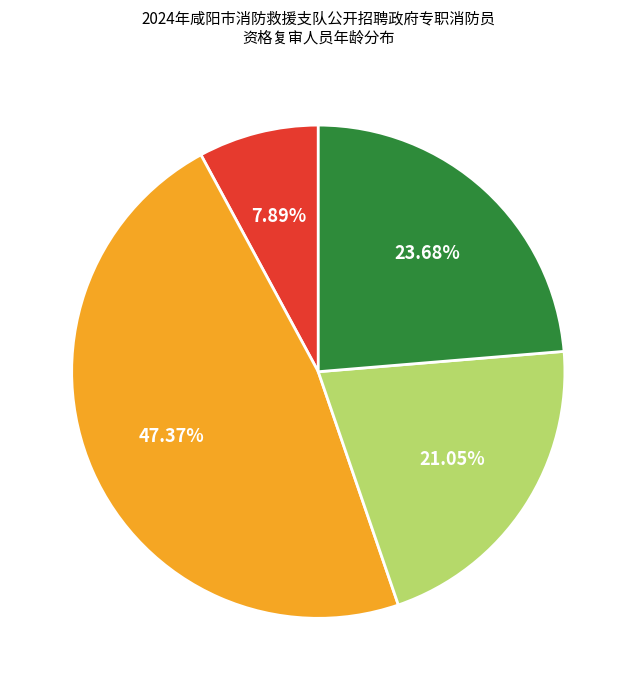

To the nearest percent, what is the difference between the largest and smallest slice percentages?

39%